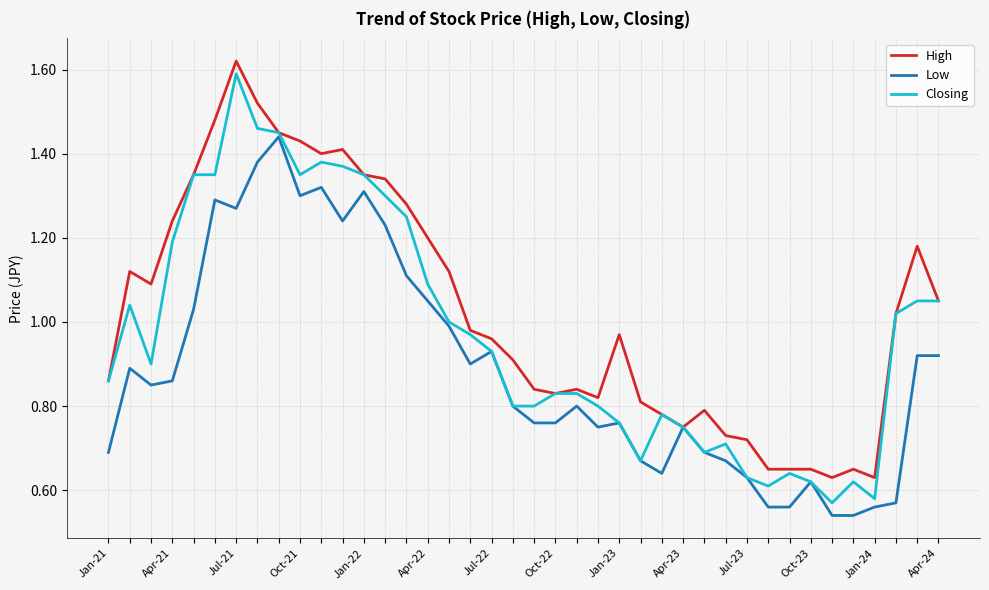

Which series has the widest spread of values?

Closing